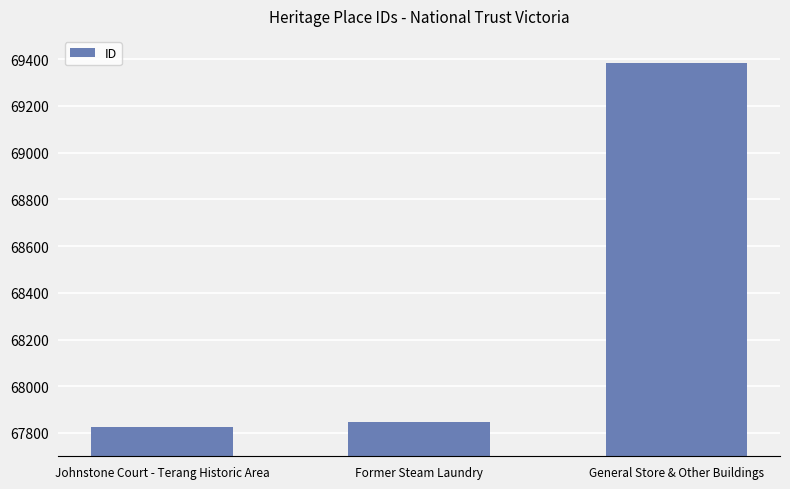

What is the label of the 1st bar from the right?

General Store & Other Buildings